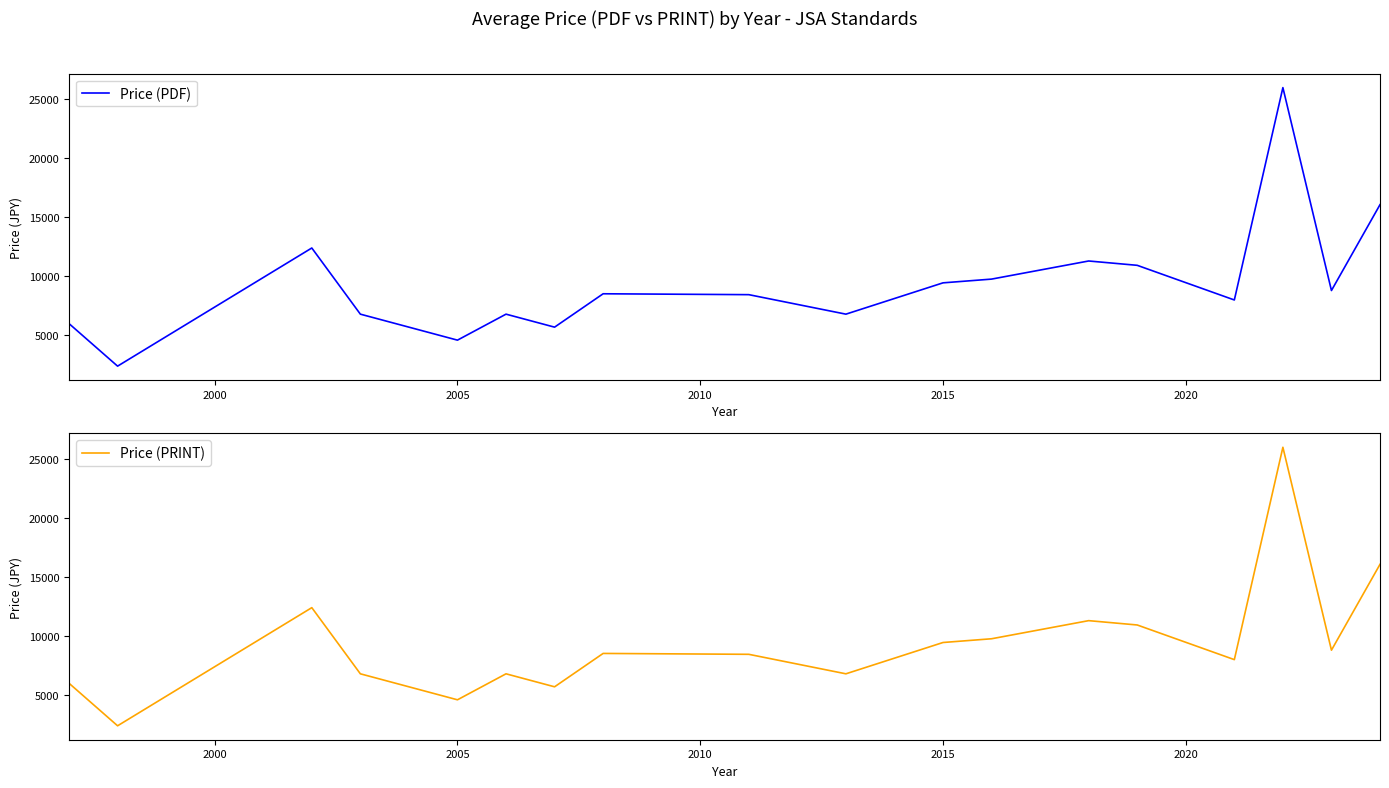

The Price (PDF) series shows 9450.0 at 2015. True or false?

True